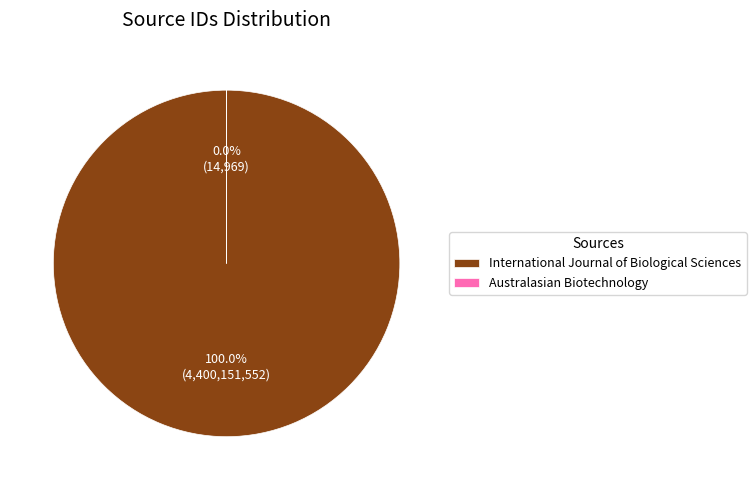

How many slices are in this pie chart?

2